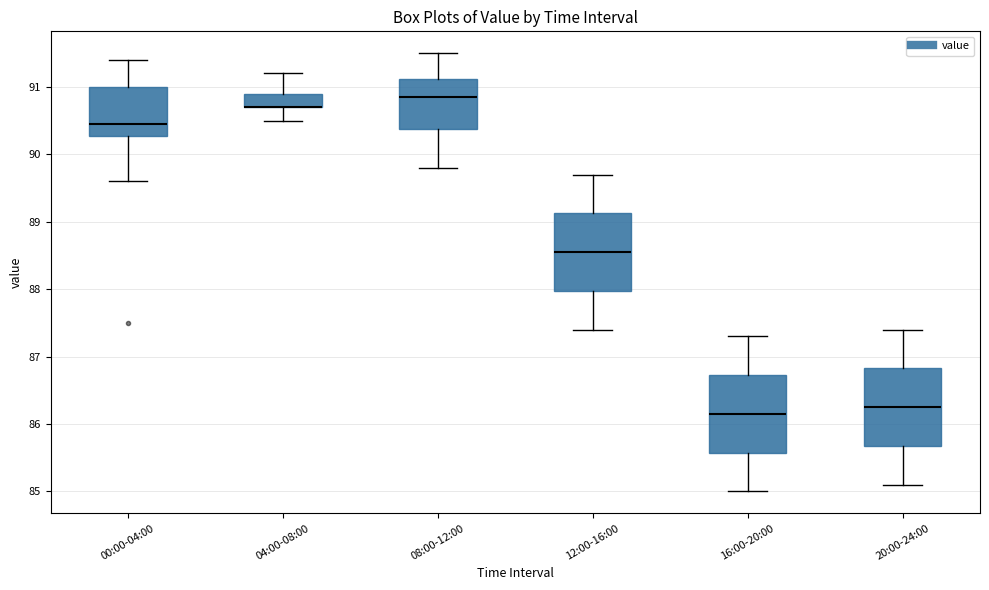

Reading left to right, transcribe this box plot: for each box, give where its median line is, the range the box spans, and where its two whiskers end, as read against the y-axis. The values are not printed on the chart, so give them approximately, as read against the axis.

00:00-04:00: median 90.5, box 90.3 to 91.0, whiskers 89.6 to 91.4
04:00-08:00: median 90.7 (drawn on the box's lower edge), box 90.7 to 90.9, whiskers 90.5 to 91.2
08:00-12:00: median 90.9, box 90.4 to 91.1, whiskers 89.8 to 91.5
12:00-16:00: median 88.6, box 88.0 to 89.1, whiskers 87.4 to 89.7
16:00-20:00: median 86.2, box 85.6 to 86.7, whiskers 85.0 to 87.3
20:00-24:00: median 86.3, box 85.7 to 86.8, whiskers 85.1 to 87.4